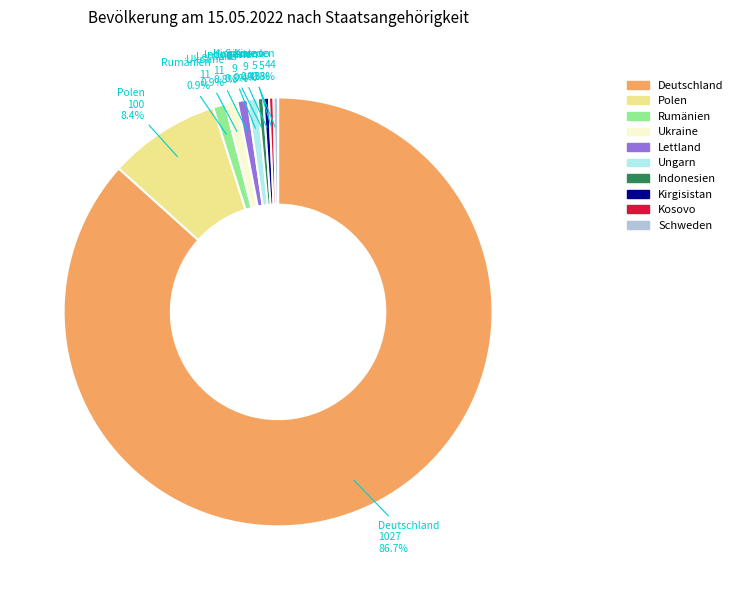

To the nearest percent, what portion does Ungarn represent?

1%